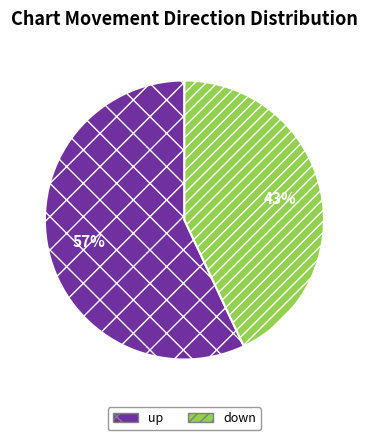

To the nearest percent, what is the difference between the largest and smallest slice percentages?

14%